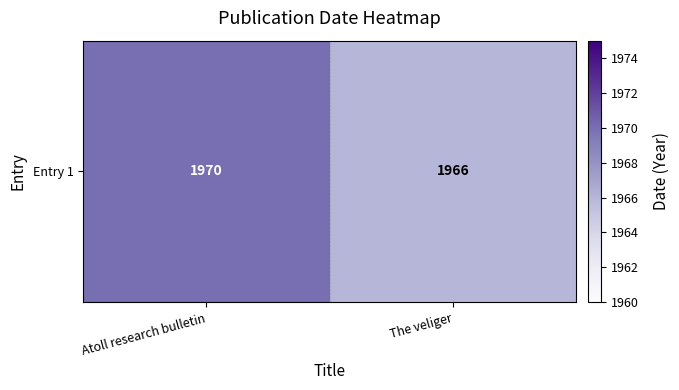

Rank the categories by value from highest to lowest.

Atoll research bulletin, The veliger